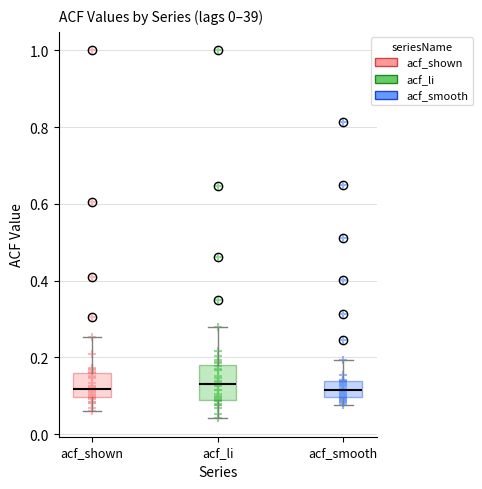

Which series has the largest Y range (max minus min)?

acf_li